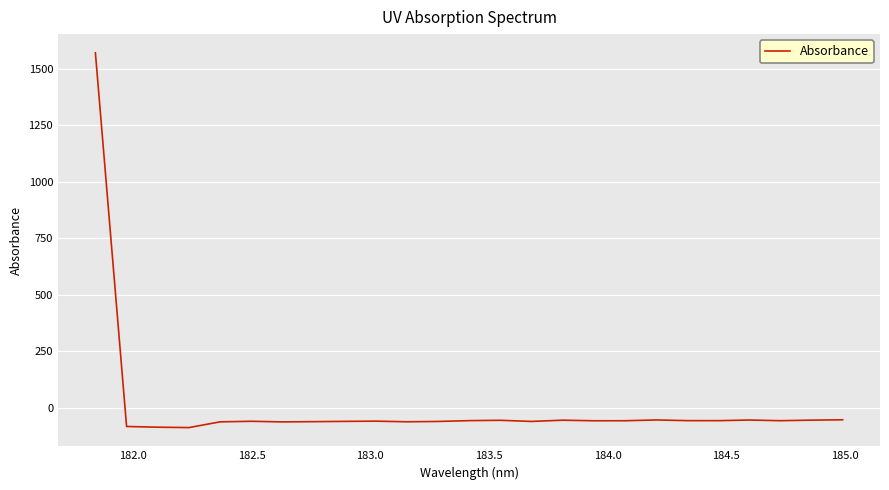

What is the greatest value displayed?

1569.6